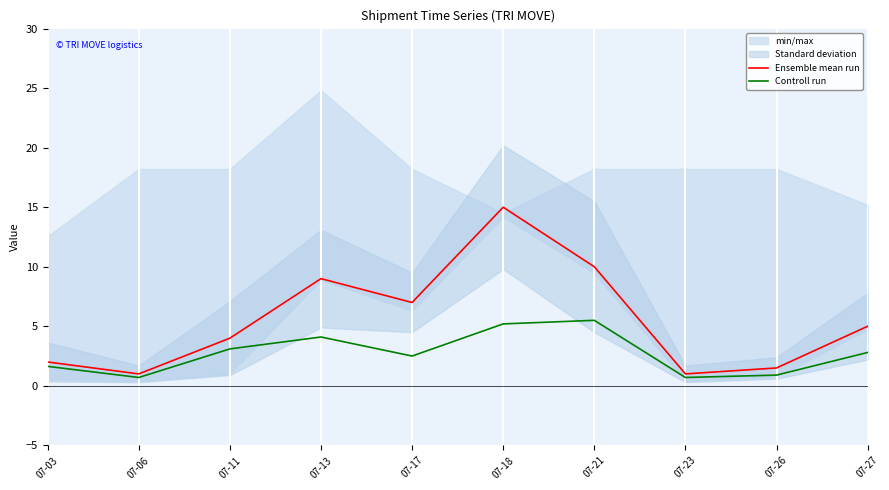

Is it true that Controll run equals 0.7 at 07-06?

True